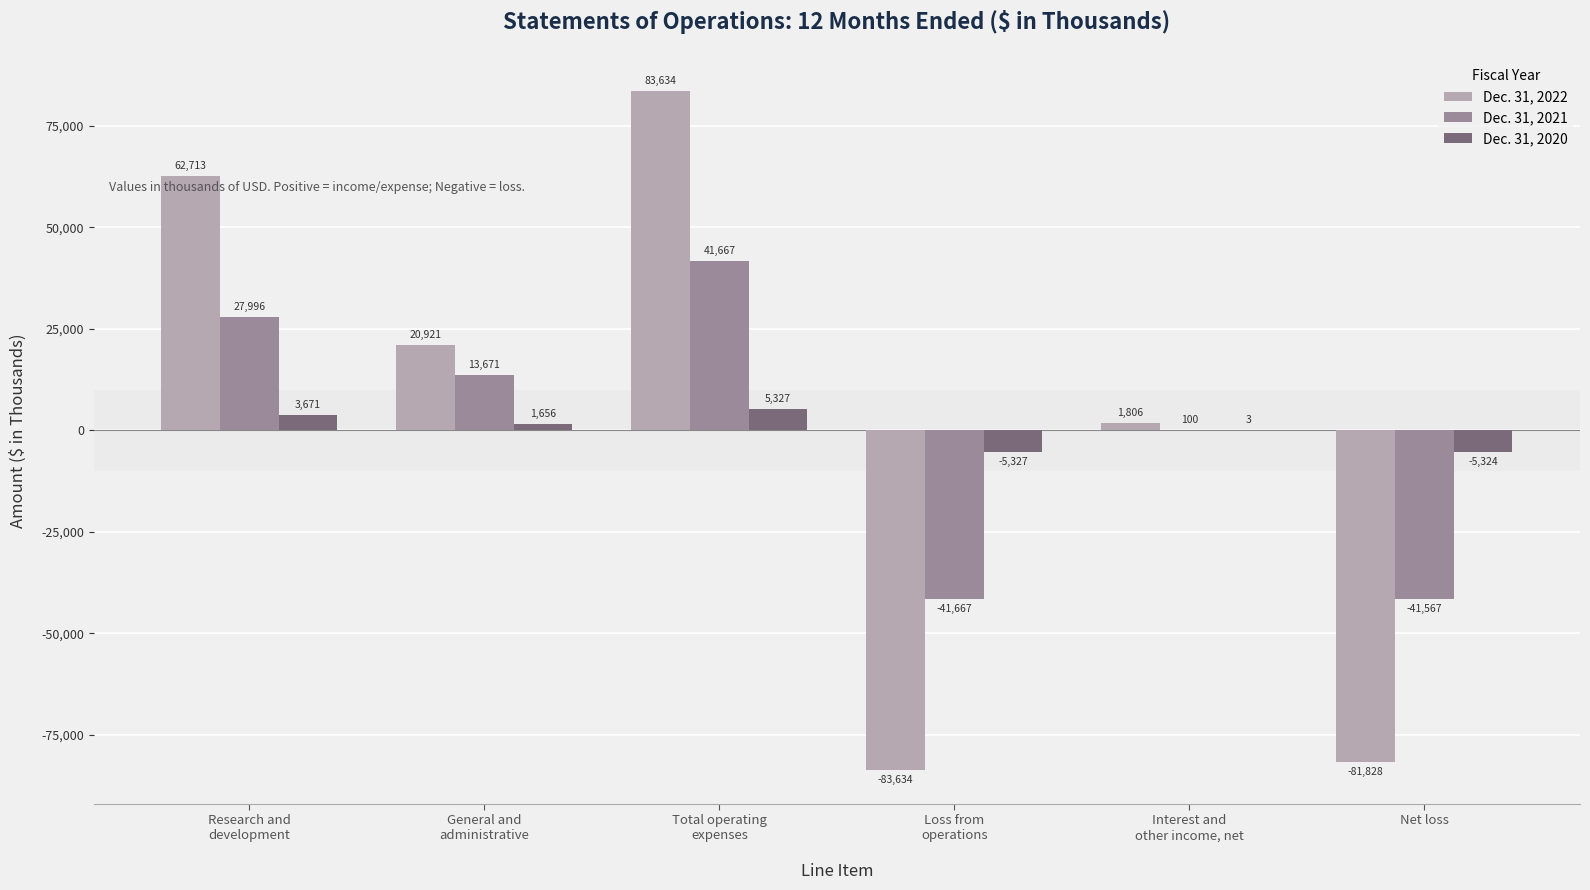

Which series has the largest total across all categories?

Dec. 31, 2022